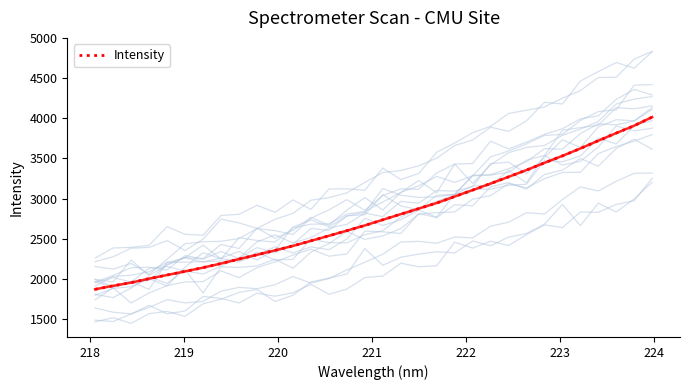

What is the minimum value for Intensity?

1869.8